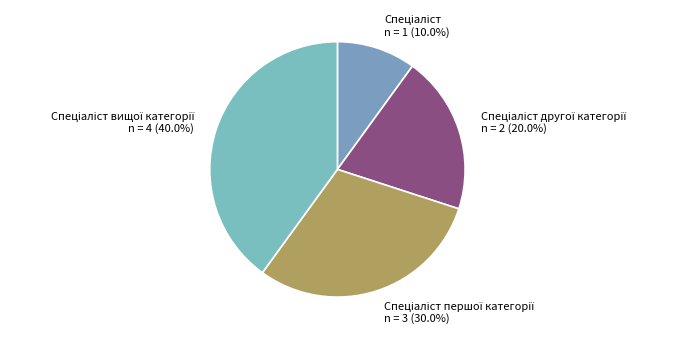

Is there any slice that represents more than half of the pie?

No